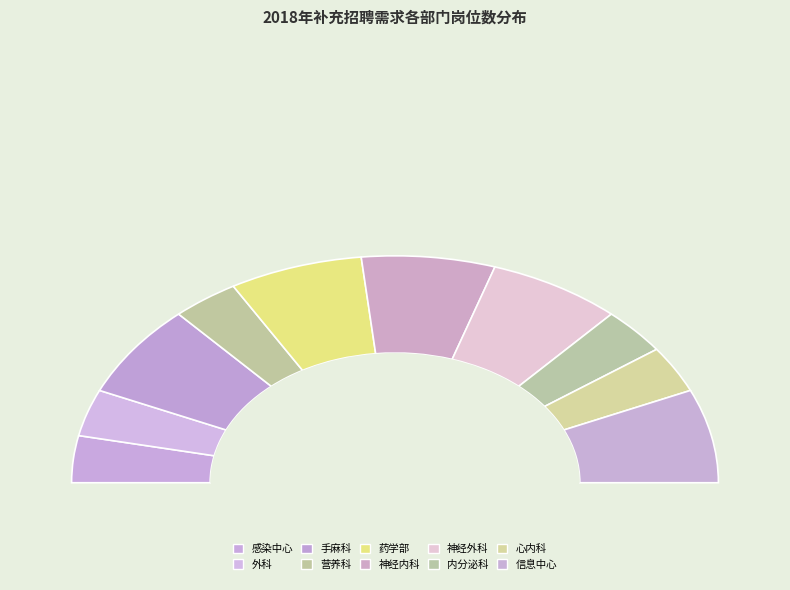

True or false: 神经外科 accounts for 24% of the total.

False